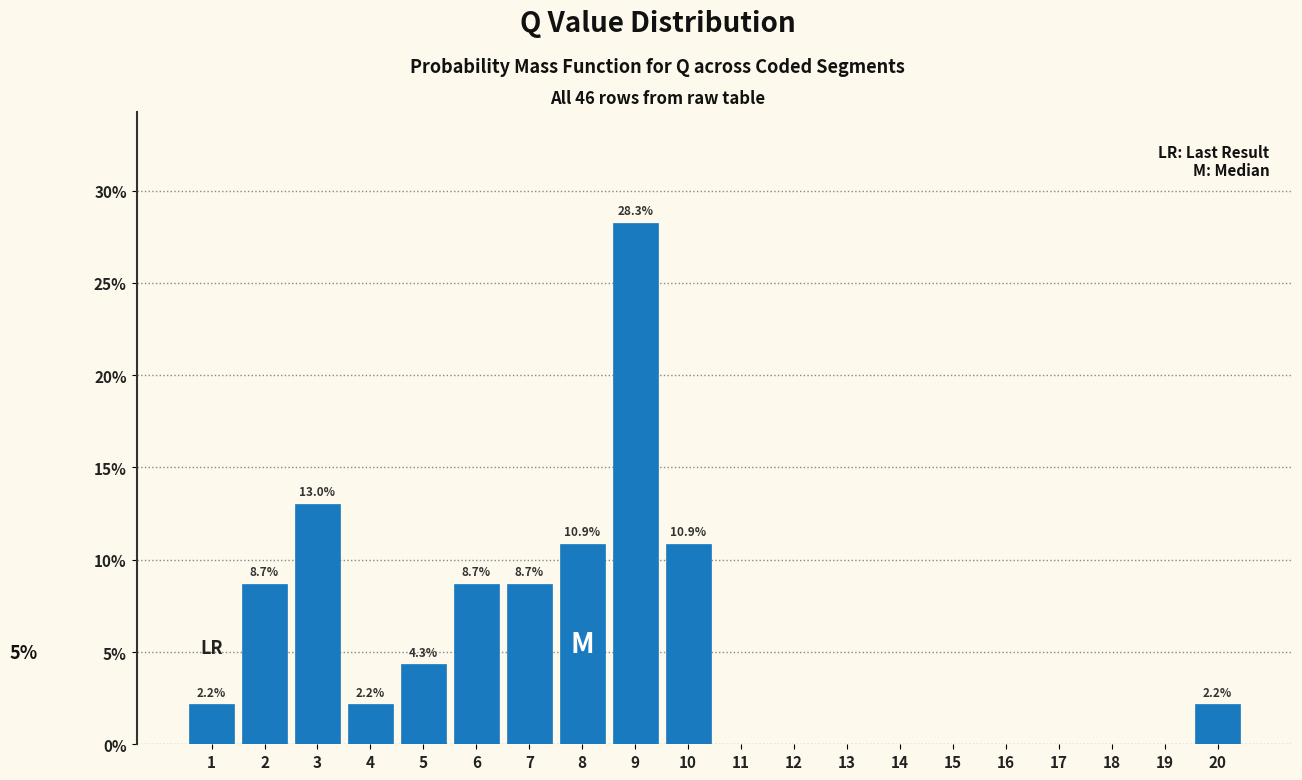

Reading left to right, list all the values displayed in this chart.

1=2.2	2=8.7	3=13.0	4=2.2	5=4.3	6=8.7	7=8.7	8=10.9	9=28.3	10=10.9	11=0.0	12=0.0	13=0.0	14=0.0	15=0.0	16=0.0	17=0.0	18=0.0	19=0.0	20=2.2